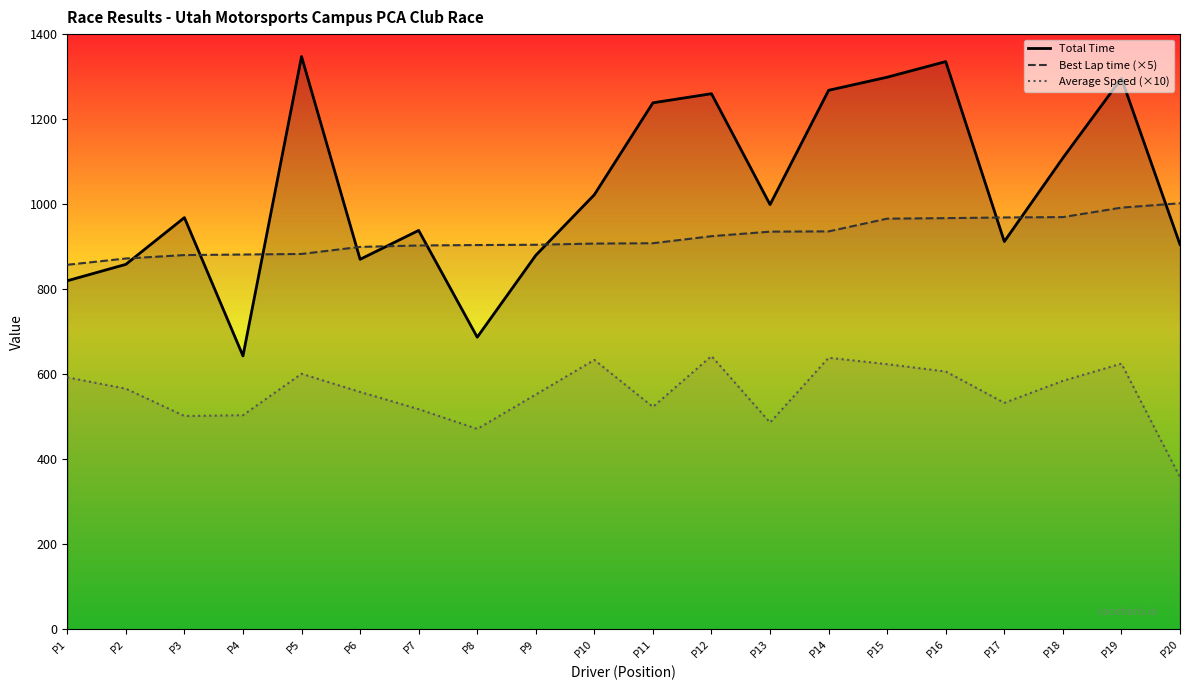

True or false: Total Time and Average Speed (×10) intersect in this chart.

False